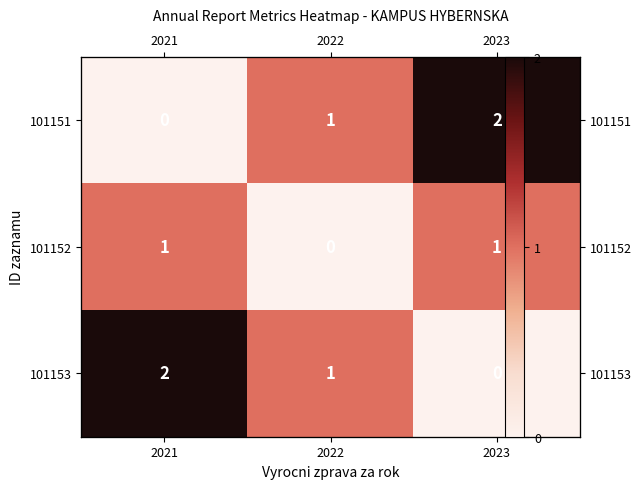

Is it true that 101153 equals 0 at 2023?

True